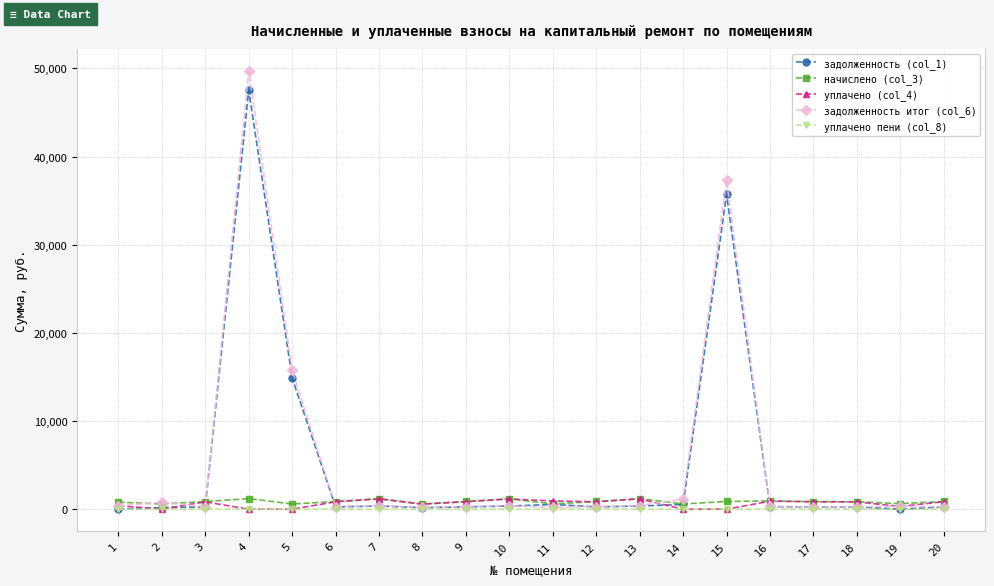

At which category is the sum across all series the highest?

4